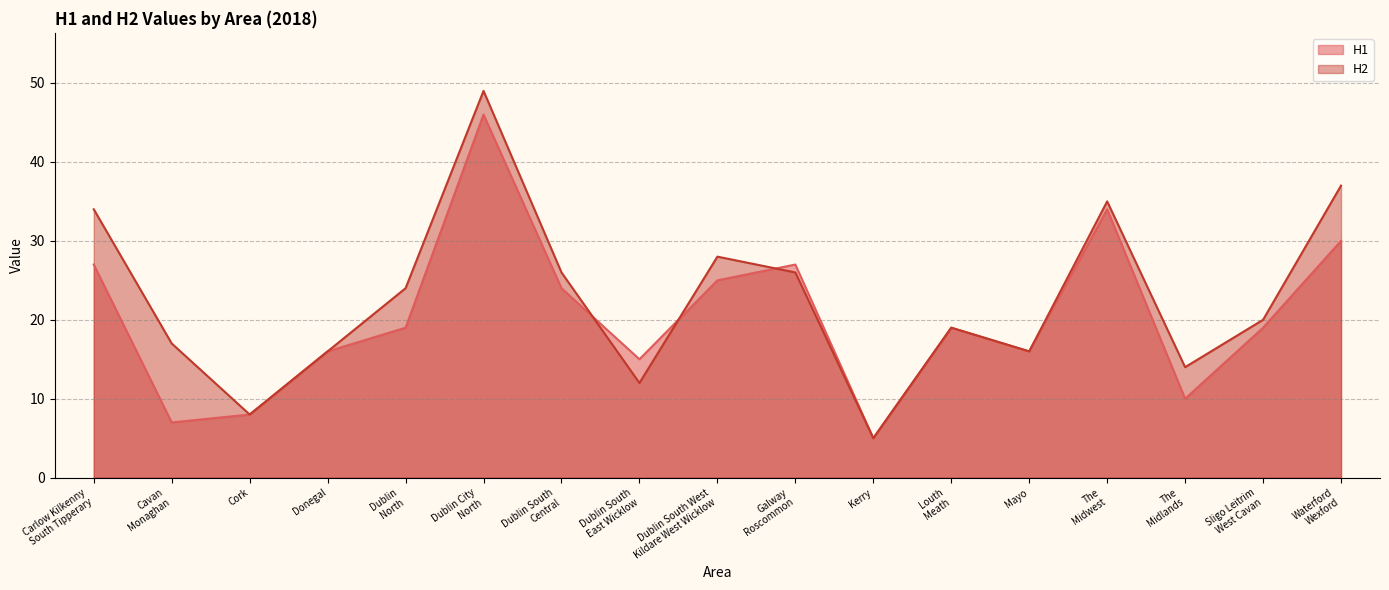

At which category is the sum across all series the highest?

Dublin City
North